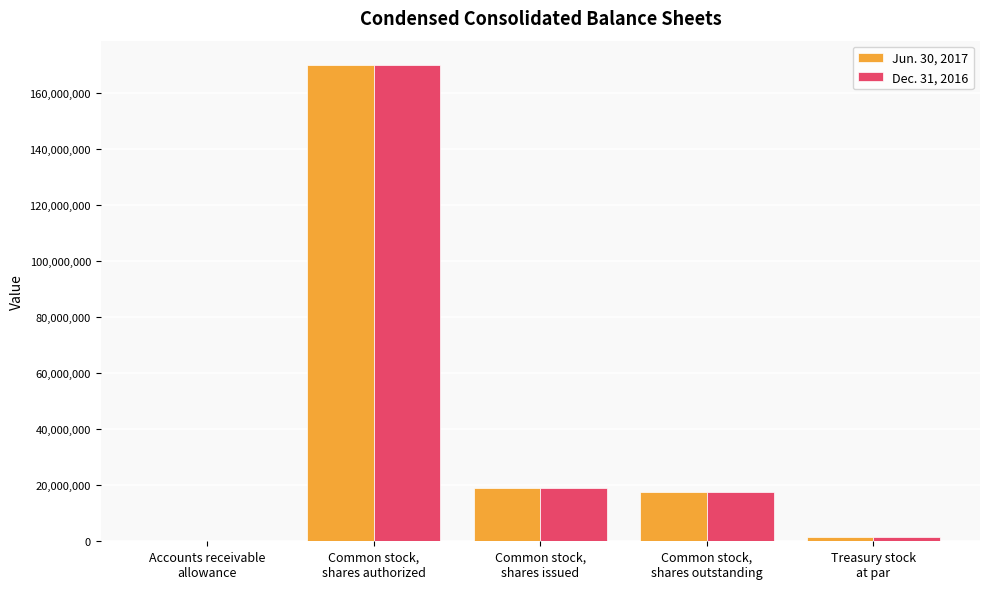

Where does the Jun. 30, 2017 series first go above 17587751?

Common stock,
shares authorized